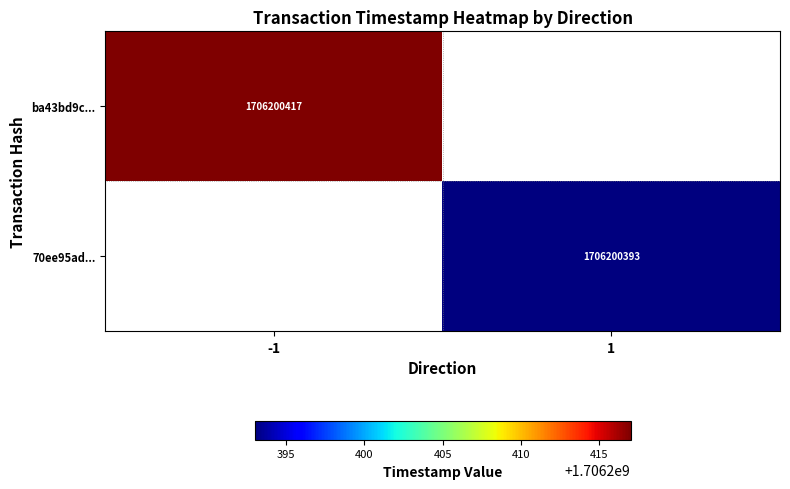

The 70ee95ad... series shows 1706200393 at 1. True or false?

True